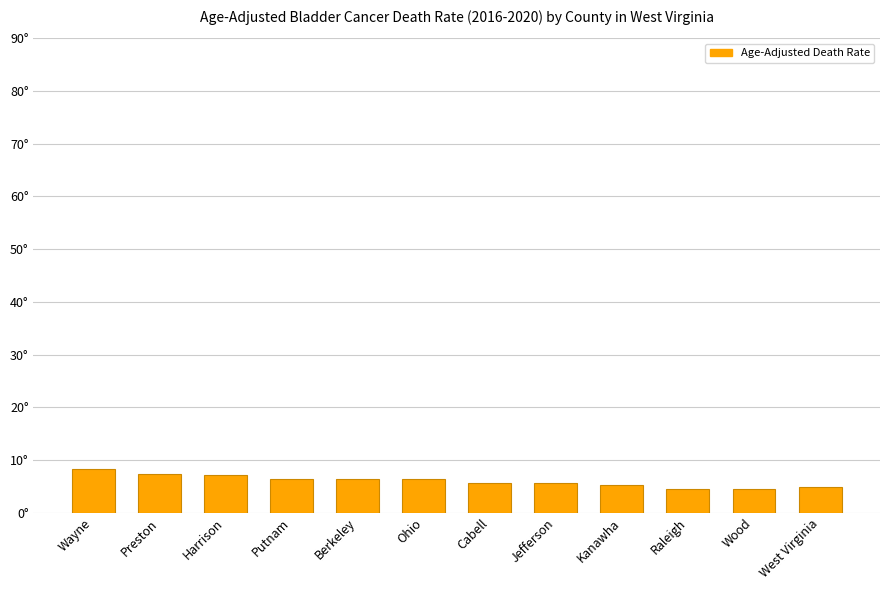

What is the sum of the values at Putnam and Berkeley?

12.8